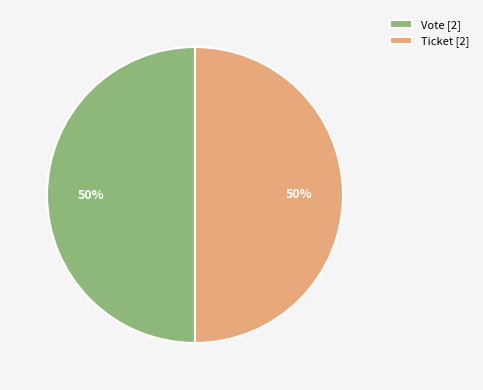

True or false: Ticket accounts for 1% of the total.

False